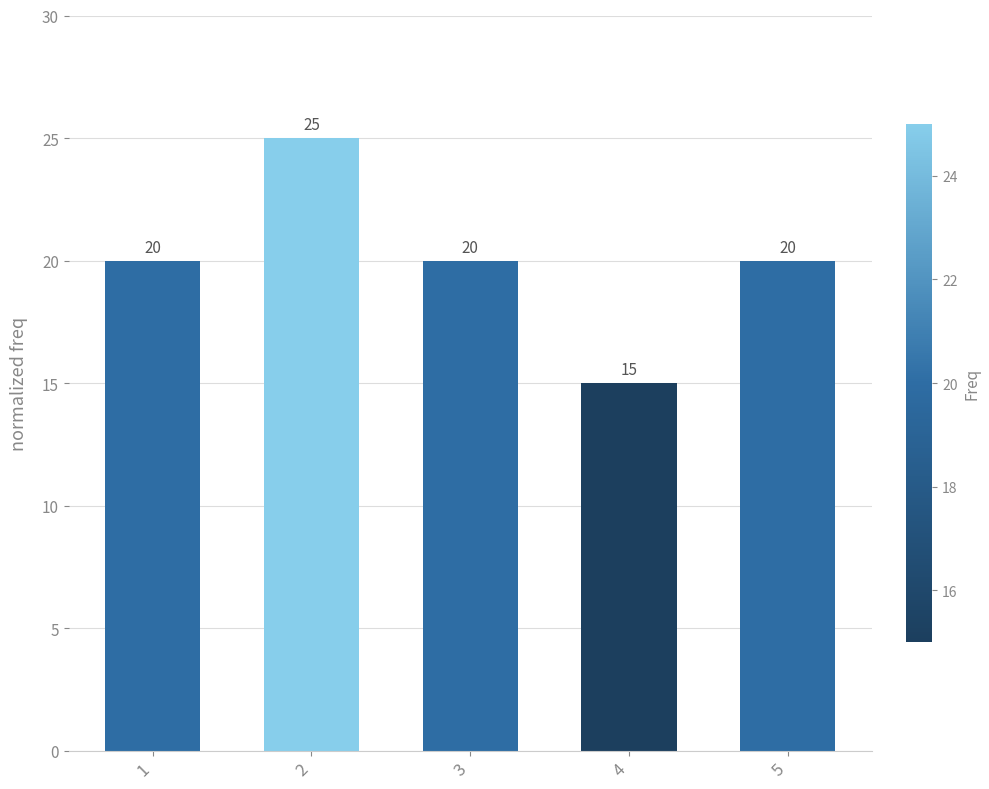

What value does the data have at 2, to the nearest 5?

25